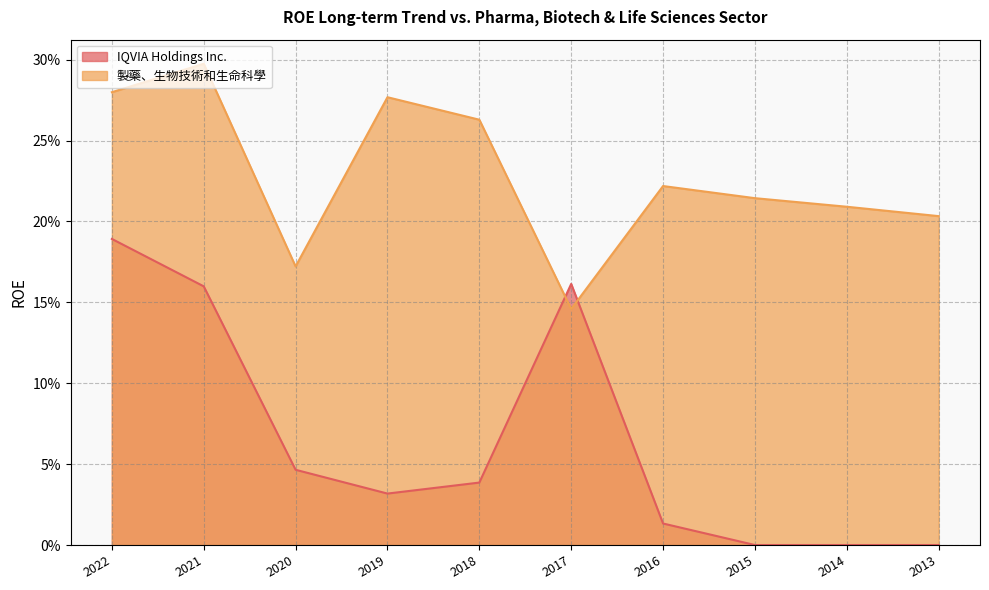

Where is the first local maximum for 製藥、生物技術和生命科學?

2021